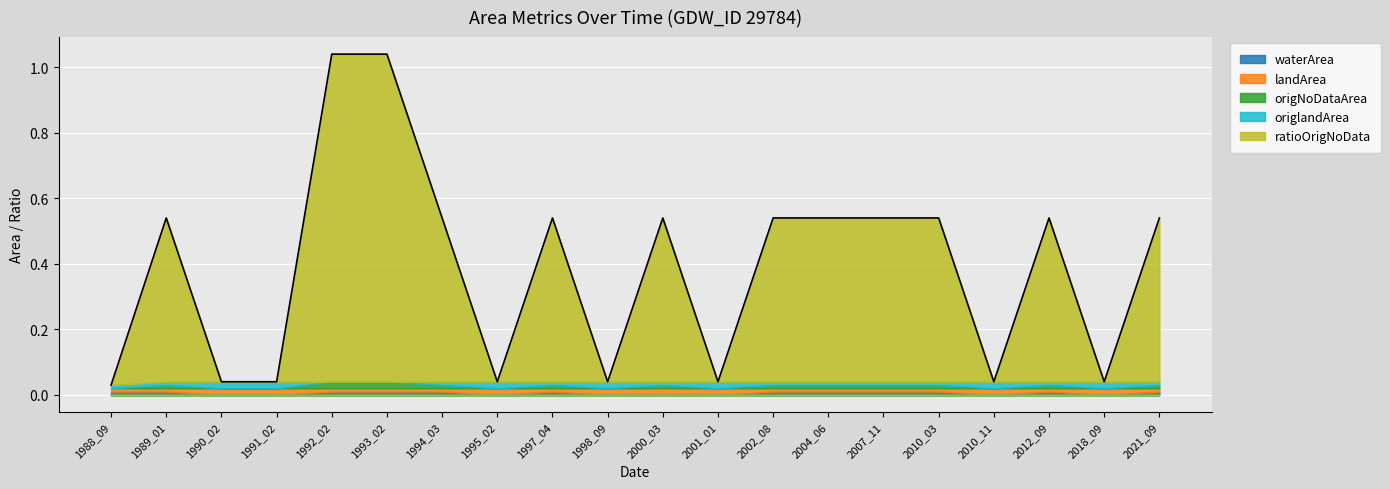

Which series changed the most between 1988_09 and 2004_06?

ratioOrigNoData